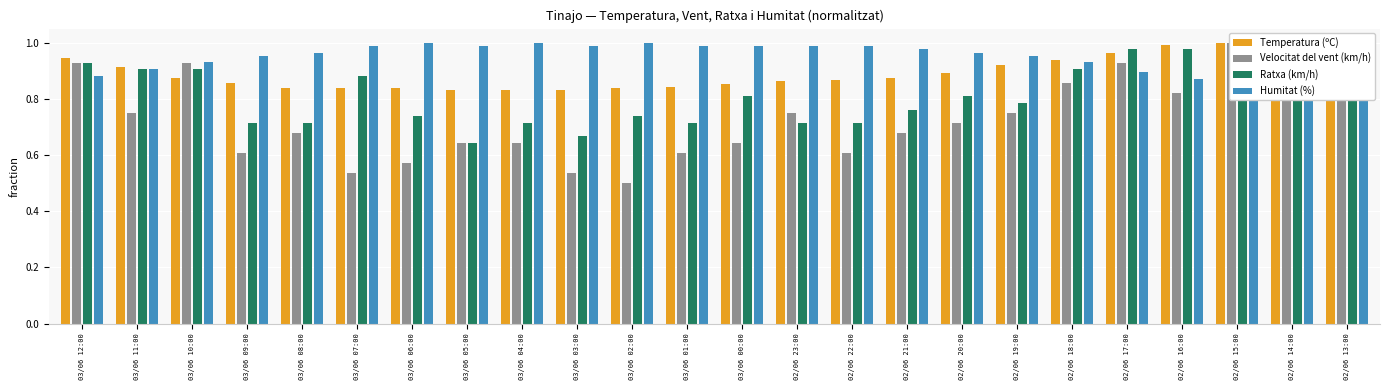

Which series changed the most between 02/06 18:00 and 02/06 15:00?

Velocitat del vent (km/h)